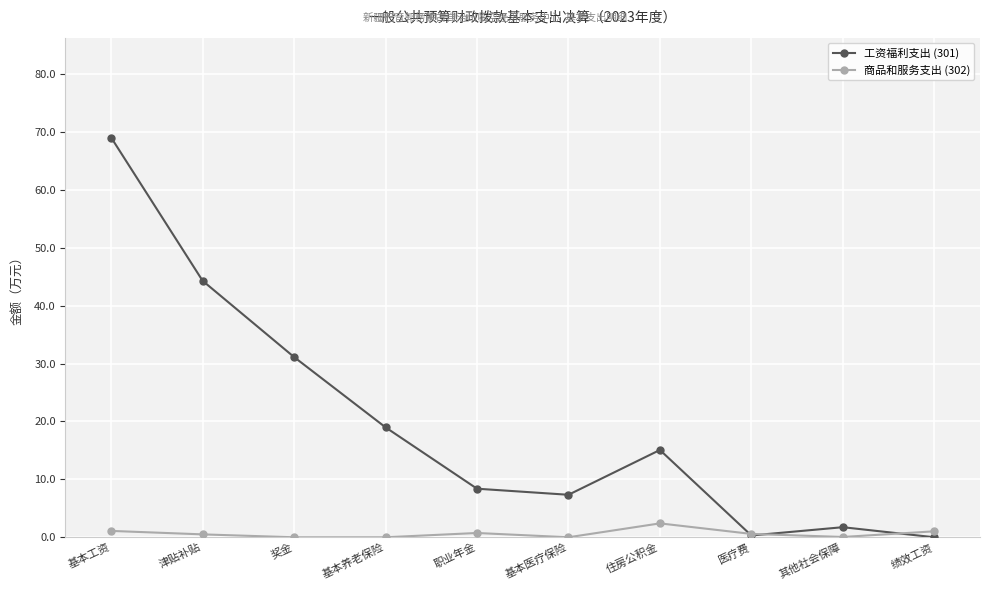

What are all the series names shown in the legend?

工资福利支出 (301), 商品和服务支出 (302)